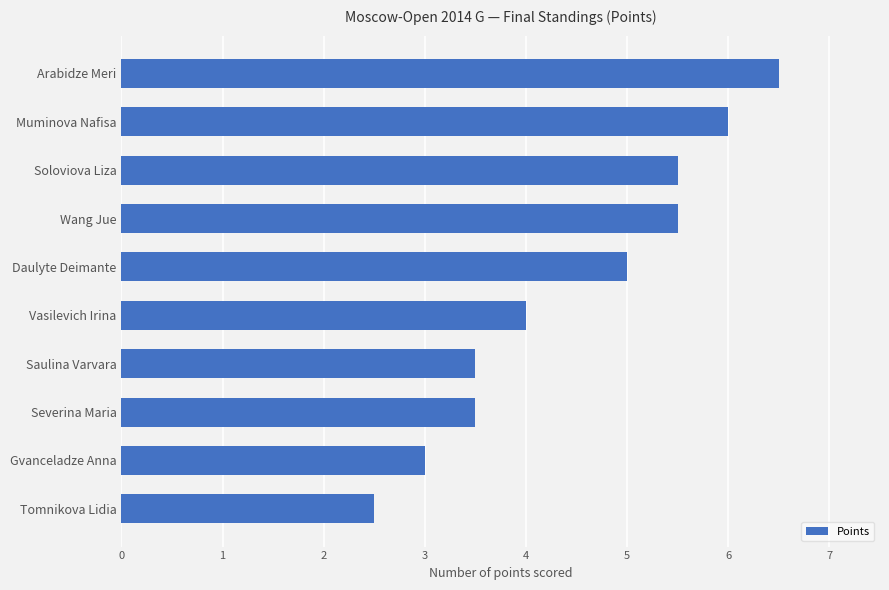

Between Soloviova Liza and Severina Maria, which is larger?

Soloviova Liza